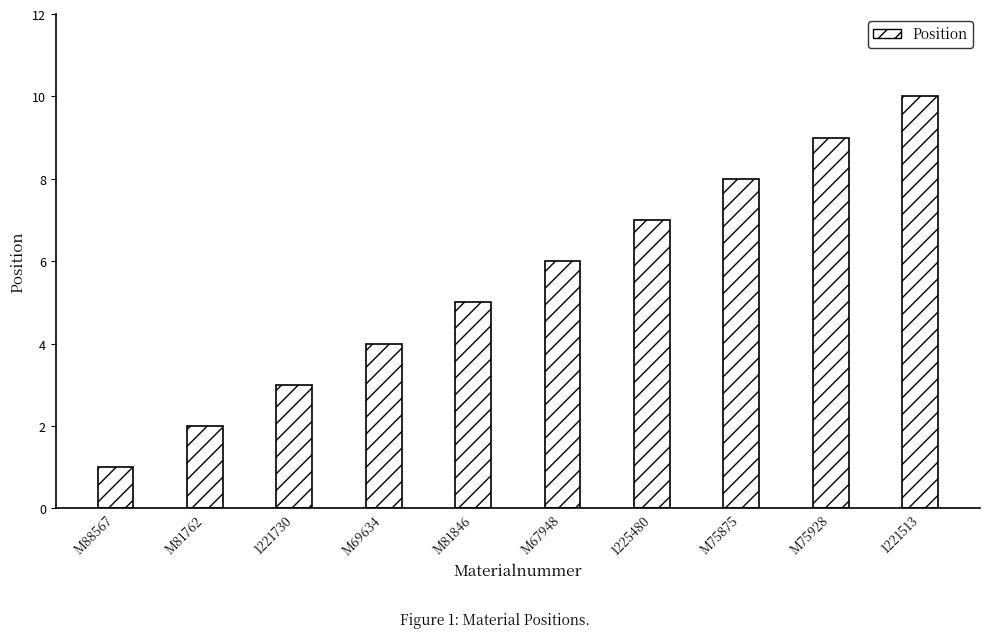

Where is the data nearest to the value 5?

M81846